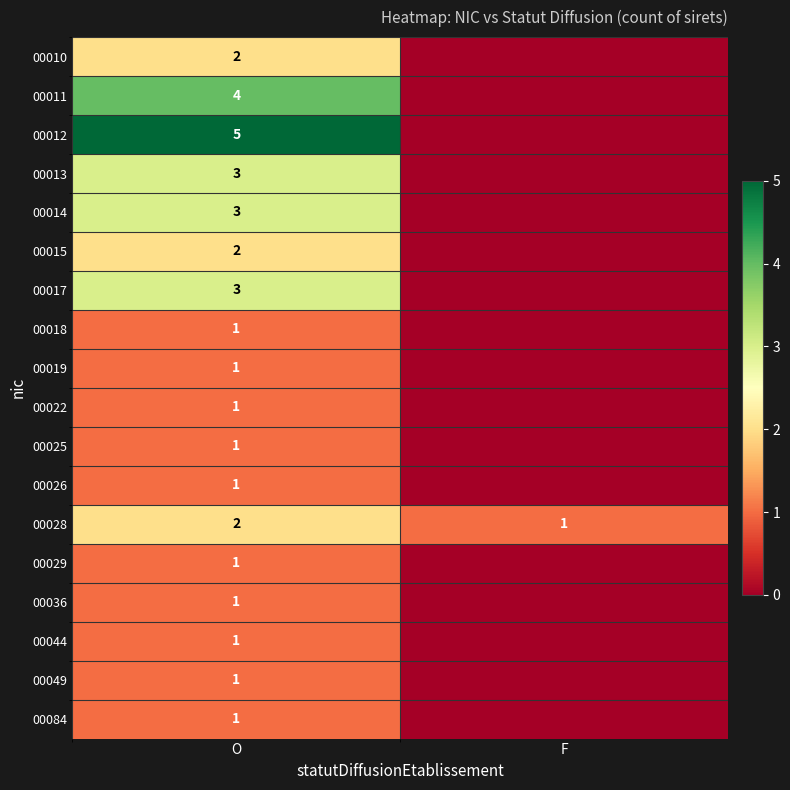

What is the difference between the highest and lowest values at O?

4